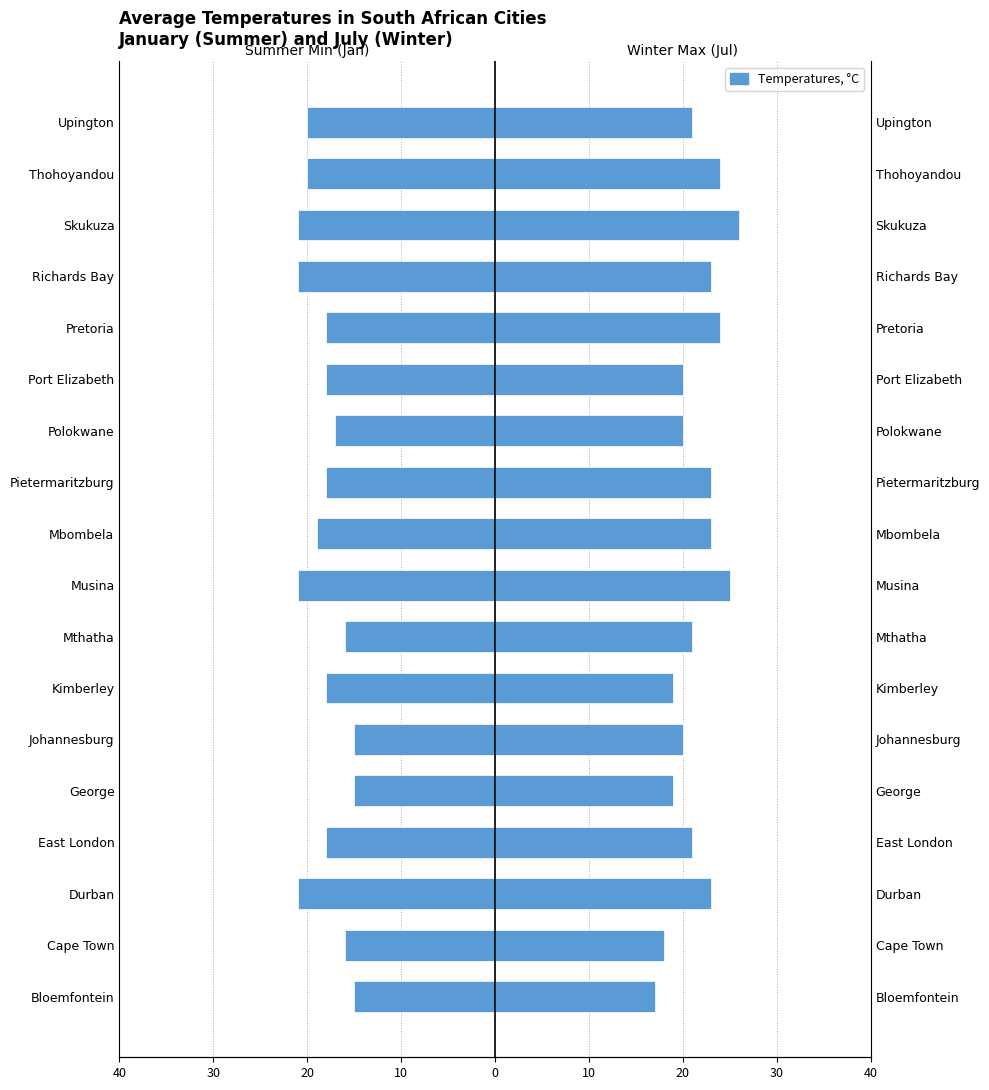

What is the difference between the maximum and minimum values in the Summer Min (January) series?

6